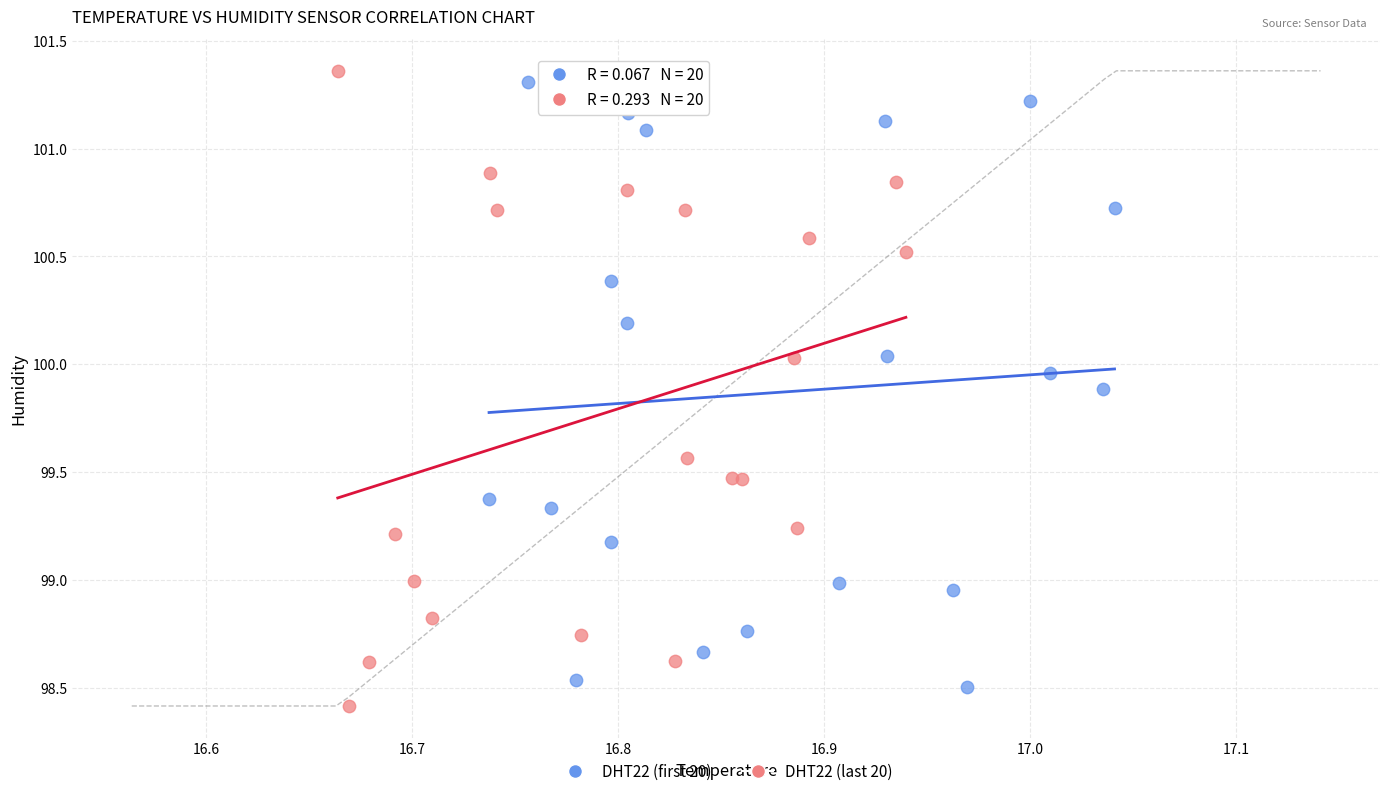

What are all the series names shown in the legend?

DHT22 (first 20), DHT22 (last 20)